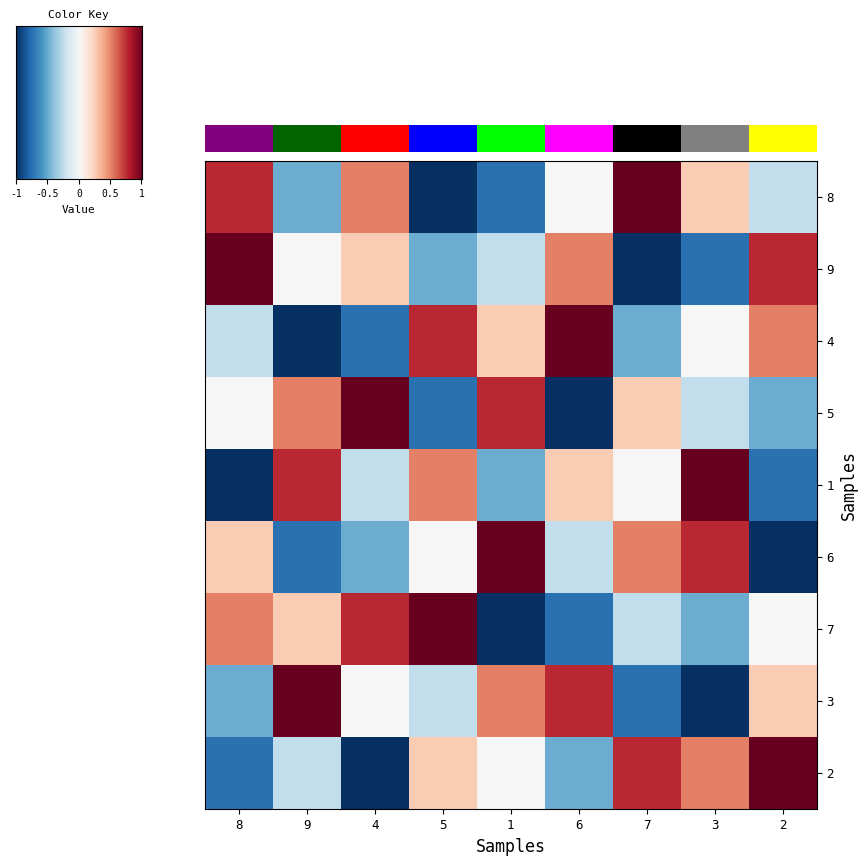

What is the minimum value shown in the chart?

-1.0